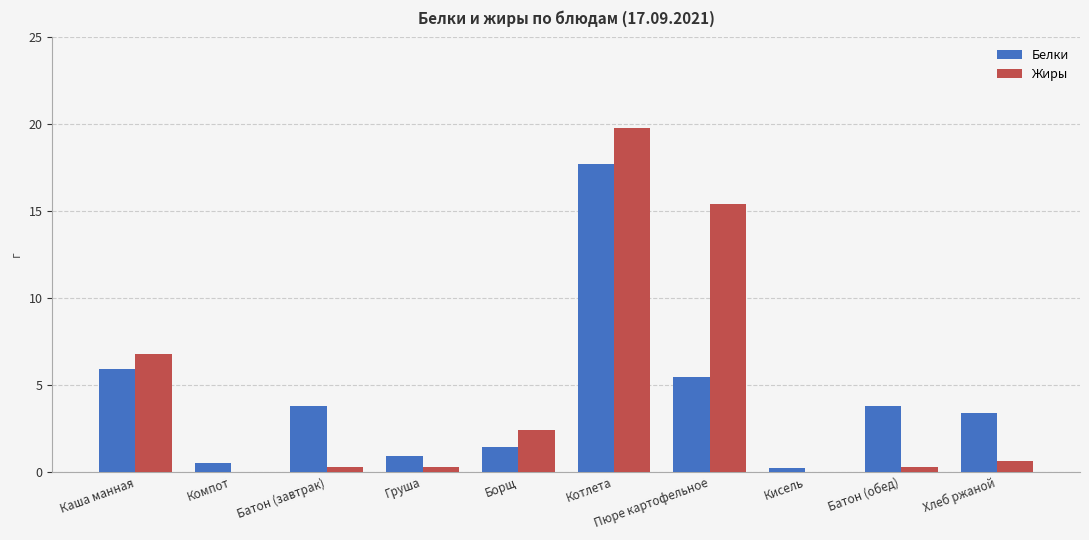

The value of Жиры at Кисель is 0.0. True or false?

True